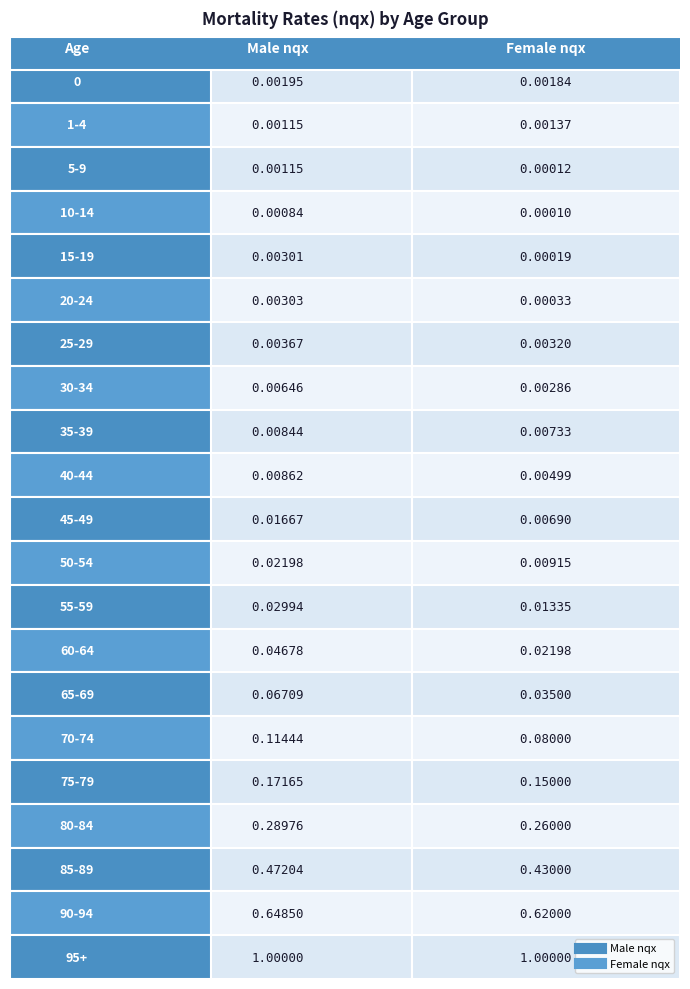

Rank the series by their maximum value, from lowest to highest.

0, 1